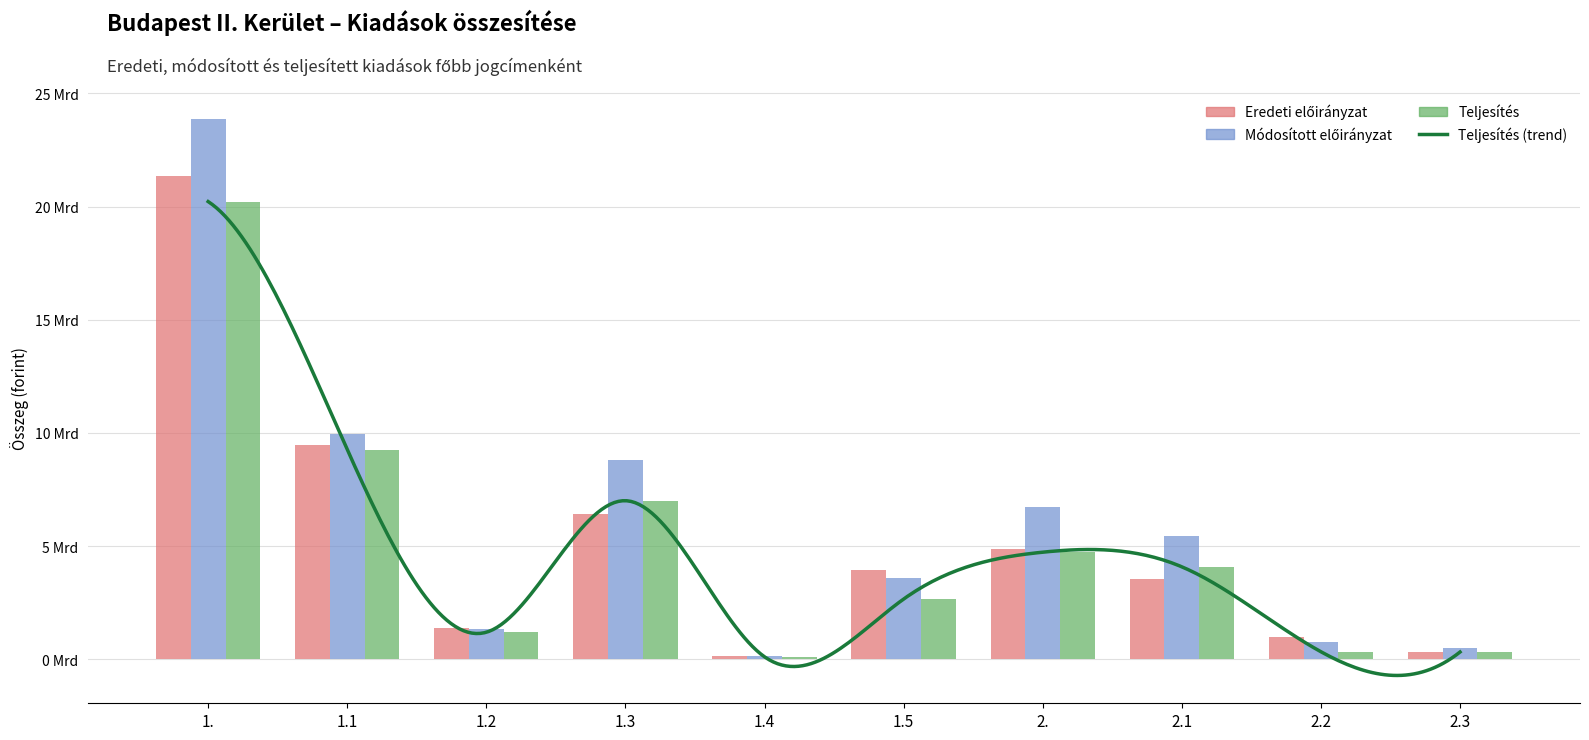

What is the total value across all series at 1.4?

380775535